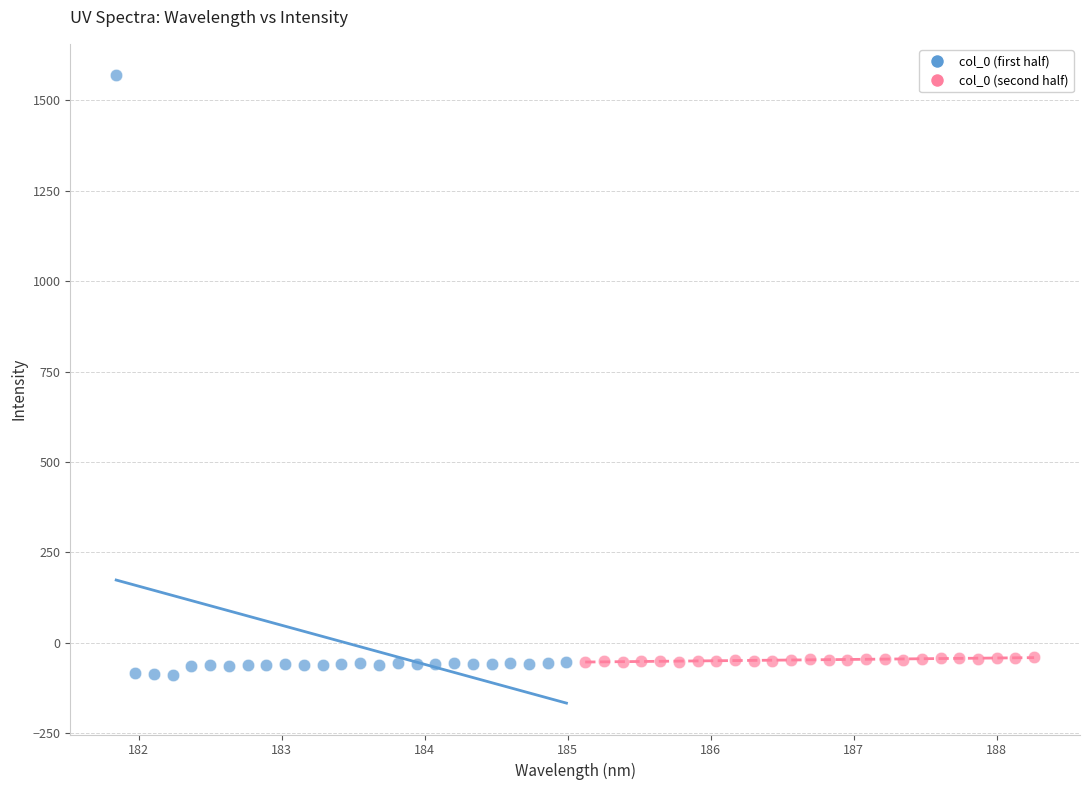

Which series reaches the minimum Y coordinate?

col_0 (first half)